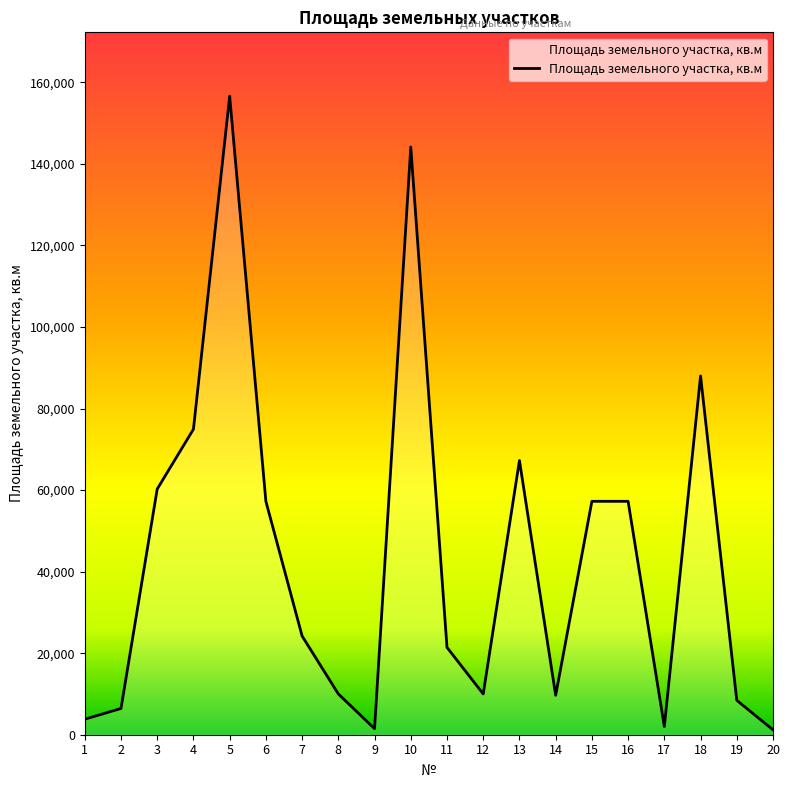

Where is the first local maximum?

5